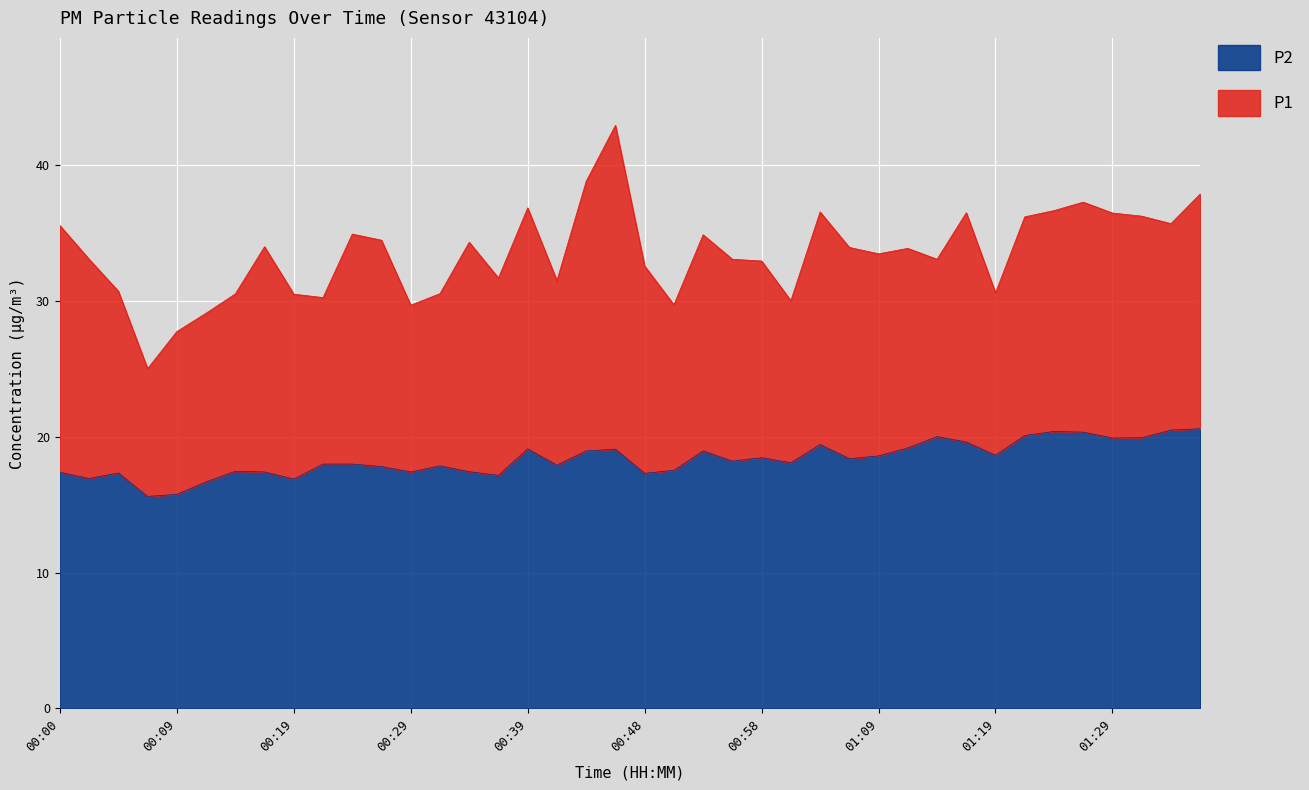

Which category has the highest value in the P1 series?

00:46